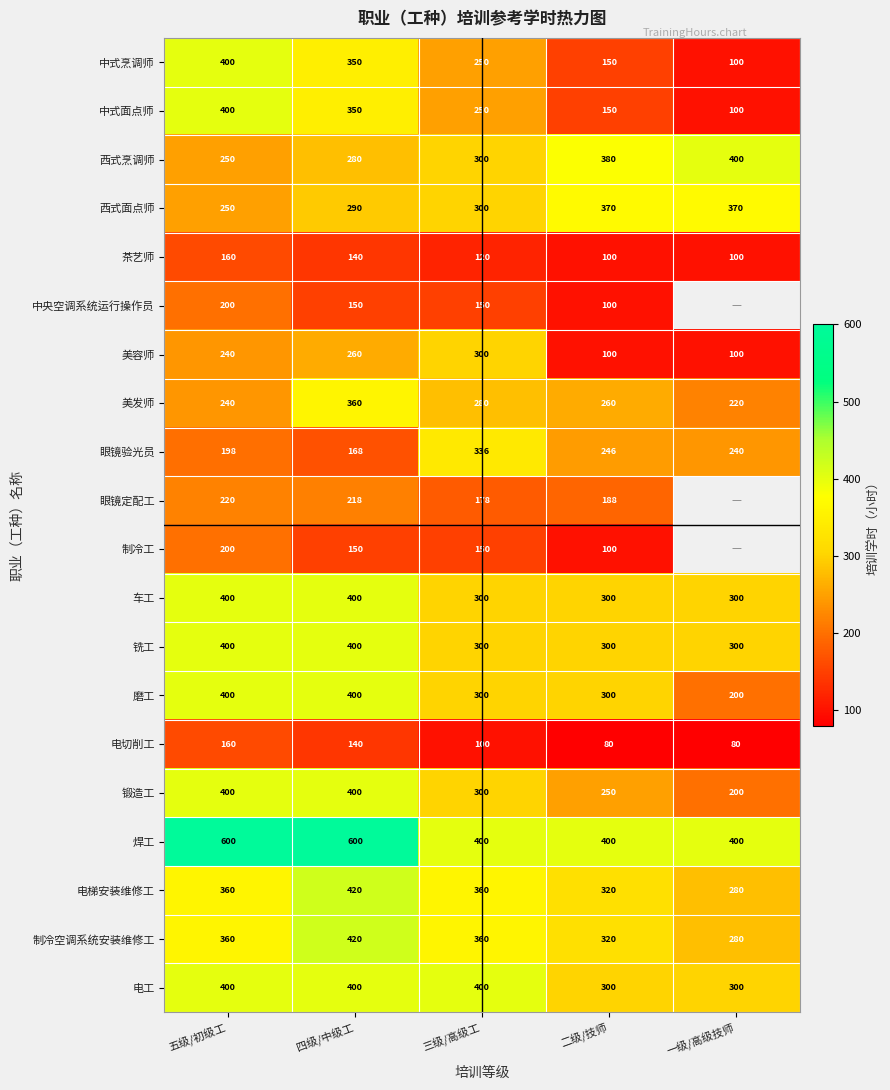

What is the spread (max minus min) of values at 五级/初级工?

440